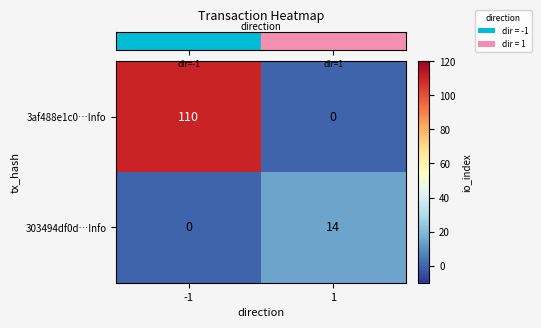

Count the number of data series in this chart.

2